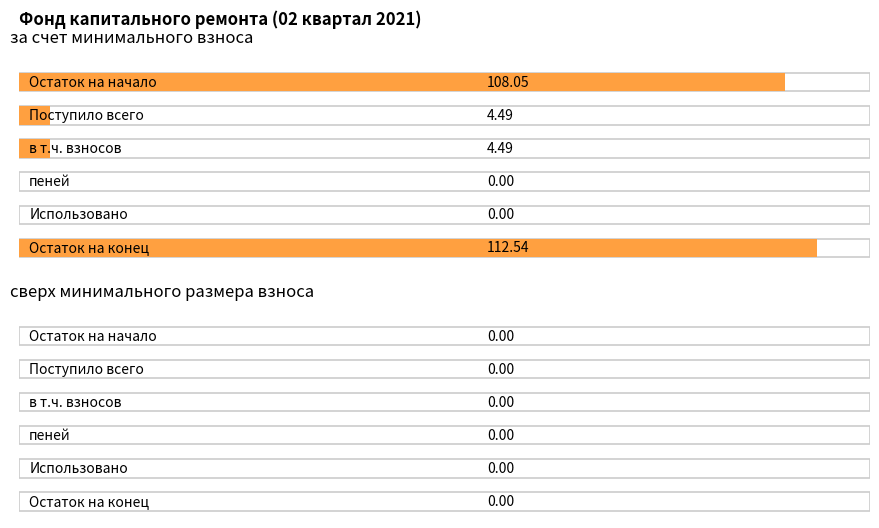

Reading right to left, list all the values displayed in this chart.

за счет минимального взноса: 112.5	0.0	0.0	4.5	4.5	108.0
сверх минимального размера взноса: 0.0	0.0	0.0	0.0	0.0	0.0